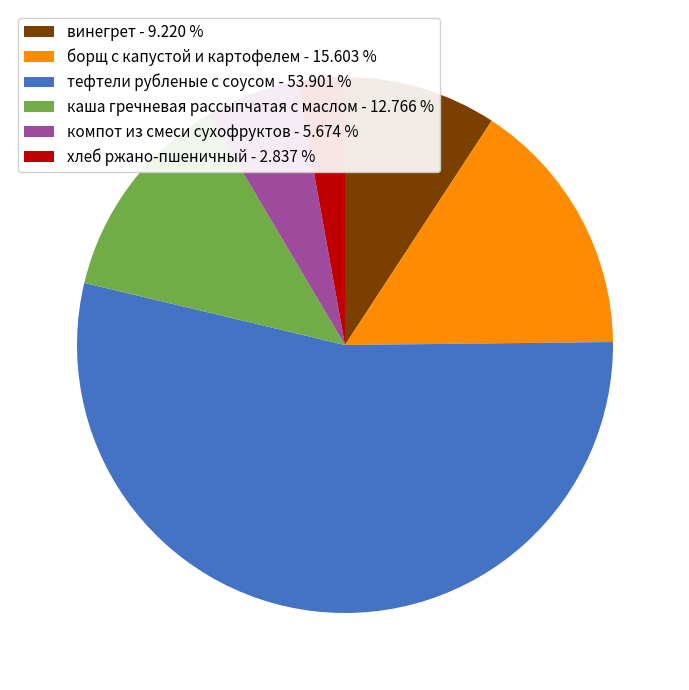

Which category has the biggest portion of the pie?

тефтели рубленые с соусом